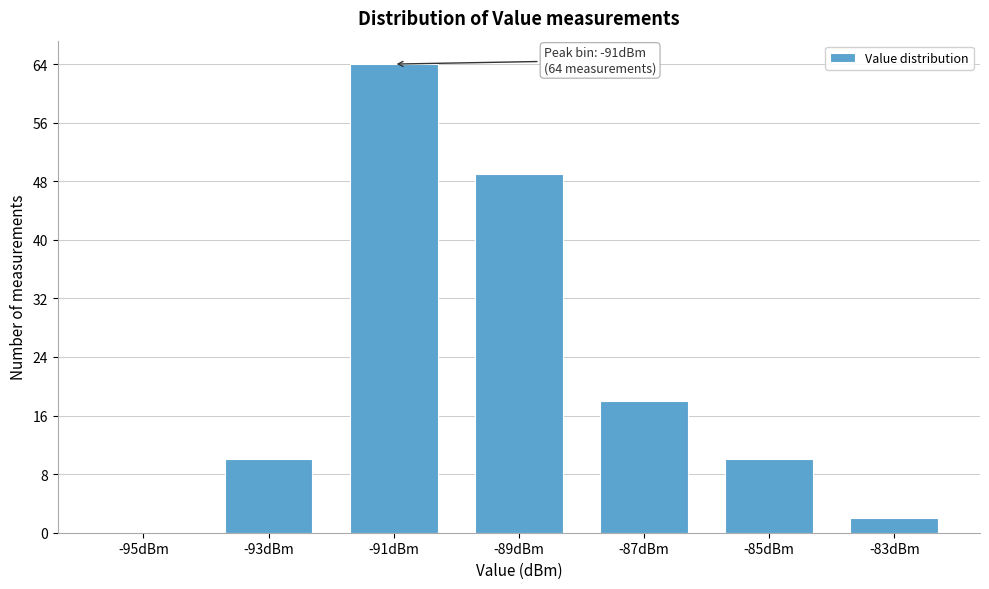

Reading left to right, extract all data points from this chart.

-95dBm=0	-93dBm=10	-91dBm=64	-89dBm=49	-87dBm=18	-85dBm=10	-83dBm=2